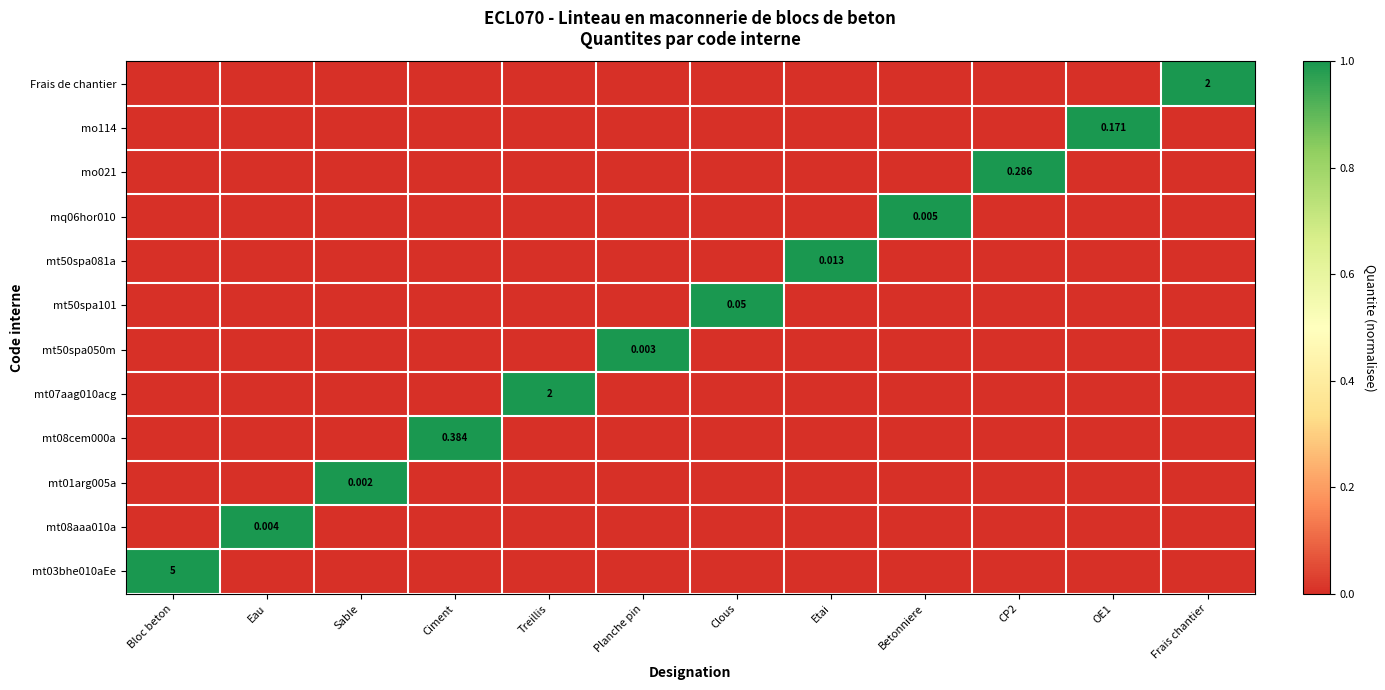

Count the number of categories in the chart.

12